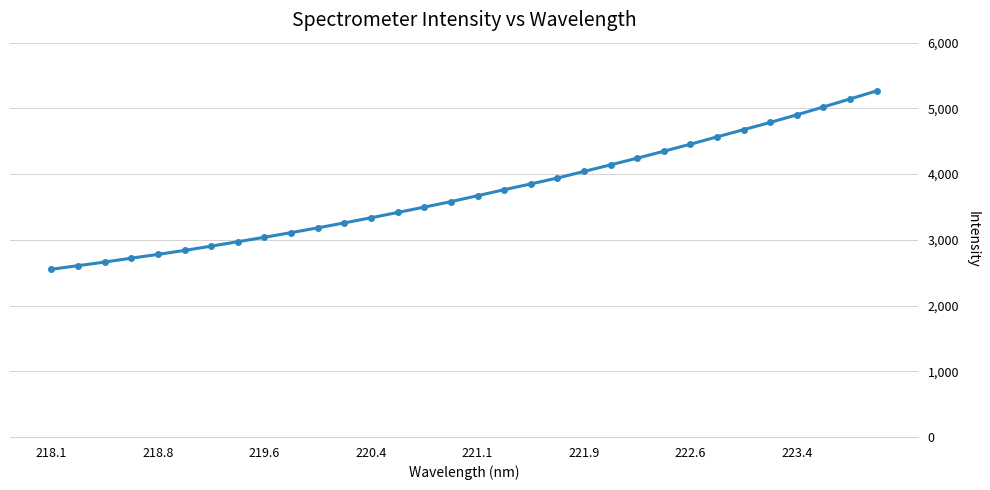

What is the value of the 11th point from the left?

3182.1